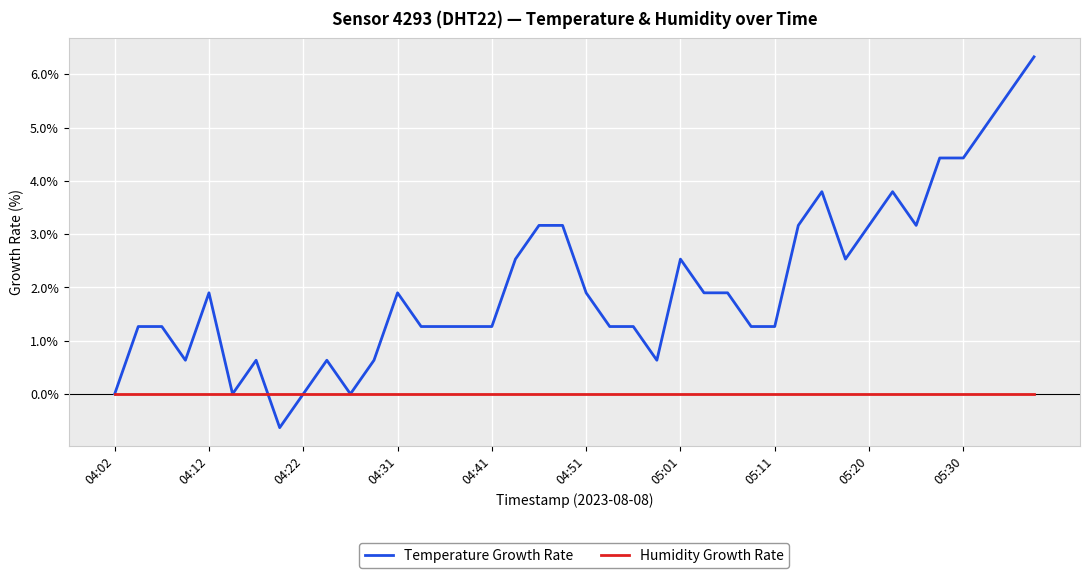

Rank the series by their average value, from highest to lowest.

Temperature Growth Rate, Humidity Growth Rate